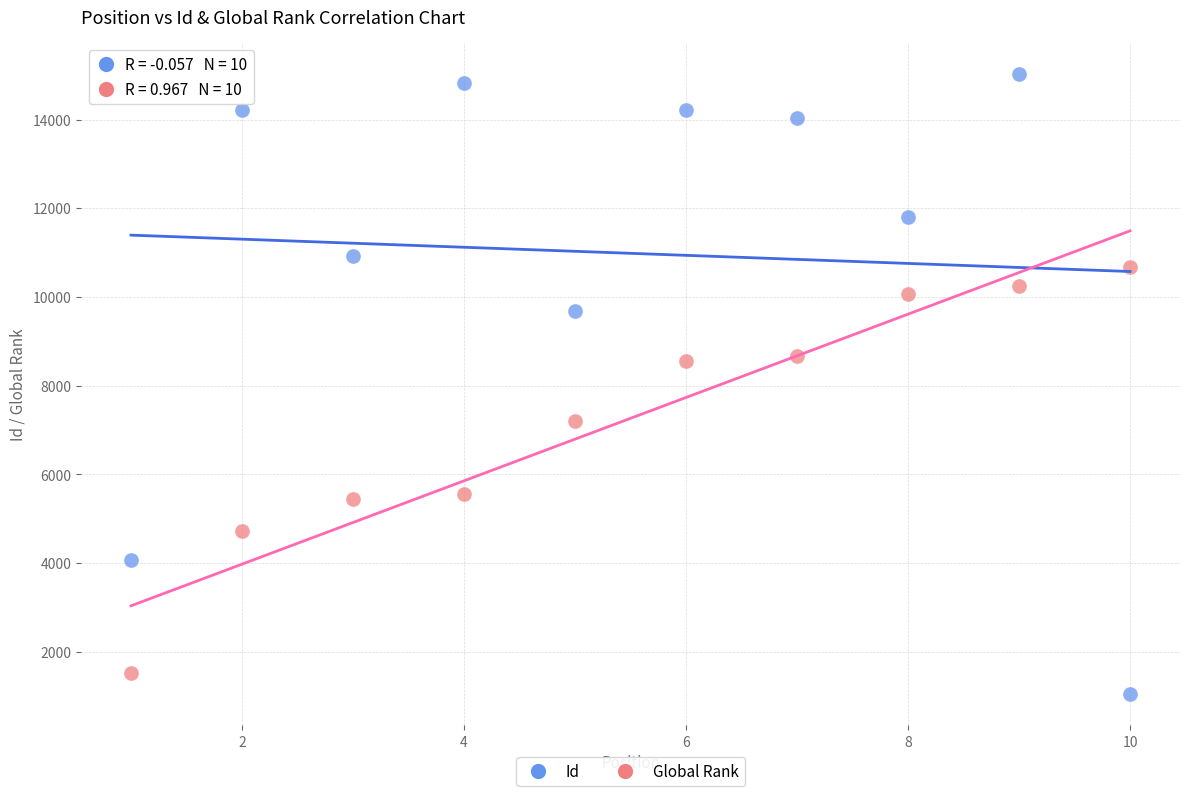

What are all the series names shown in the legend?

Id, Global Rank